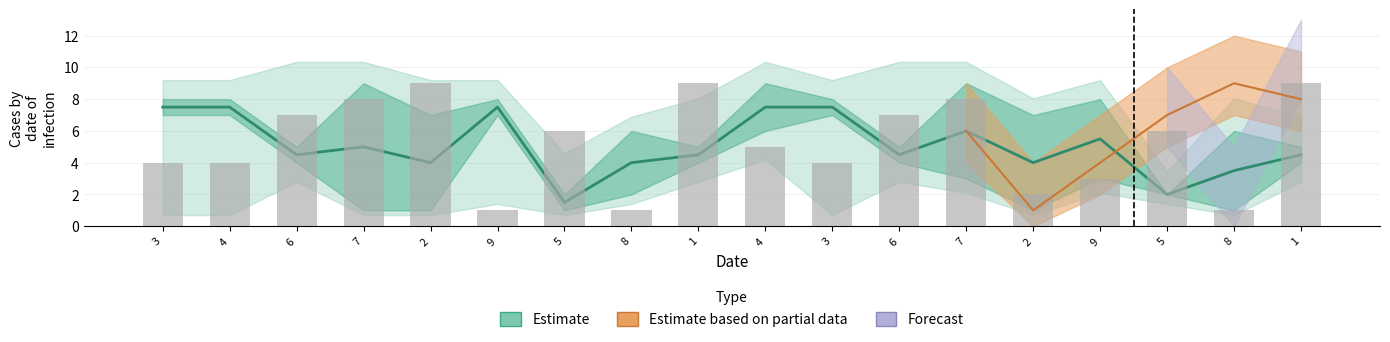

What is the greatest value displayed?

9